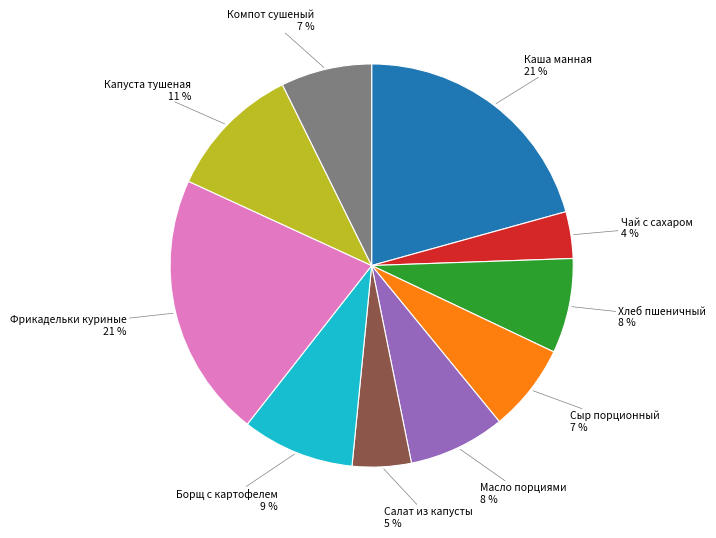

Does any single category account for the majority?

No